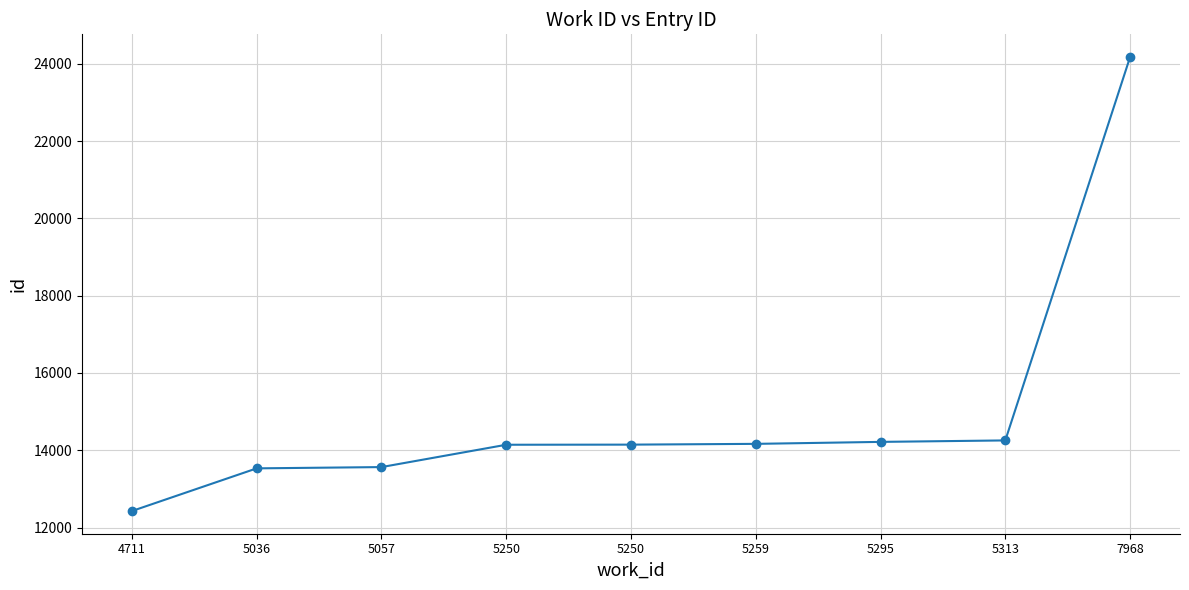

At which category does the chart reach its peak across all series?

7968